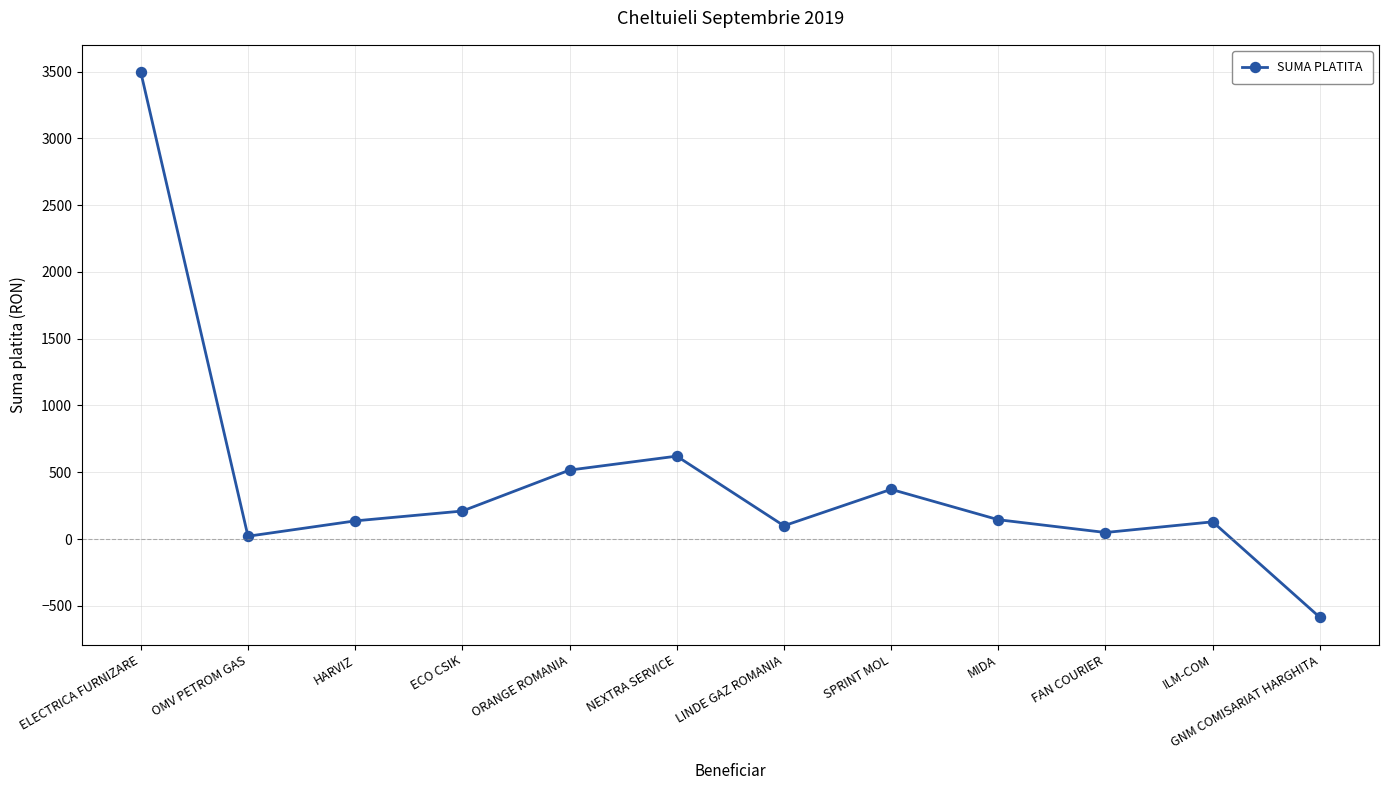

What is the label of the 9th point from the right?

ECO CSIK